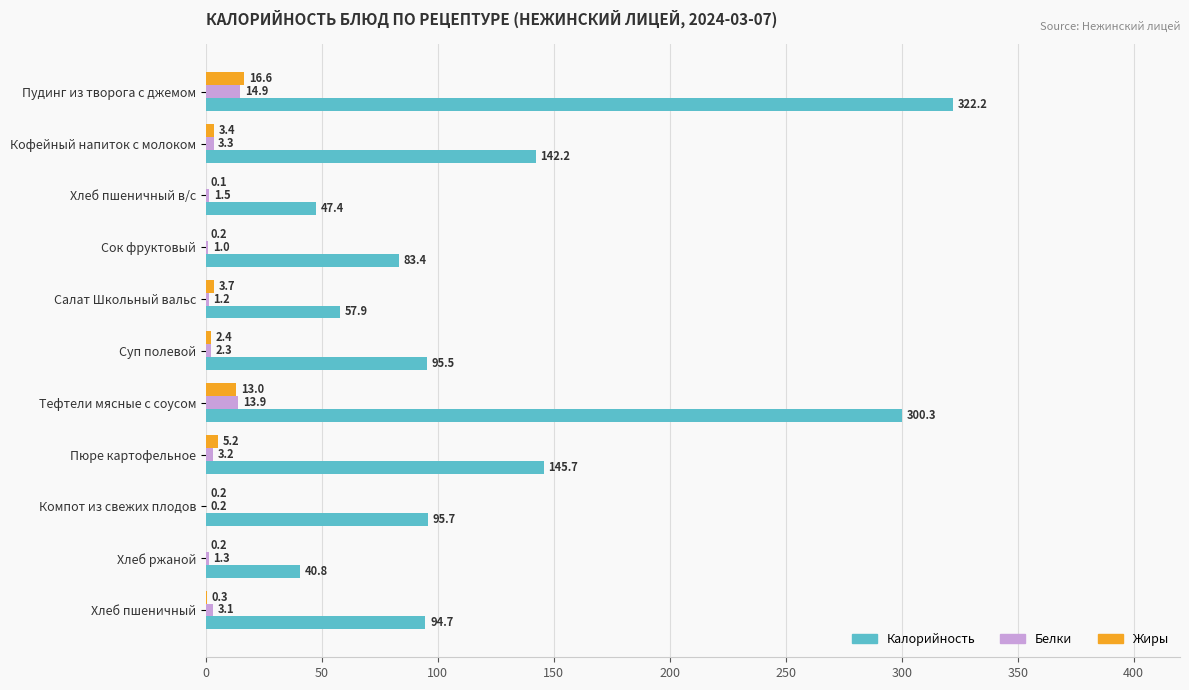

Read the Калорийность value at Пудинг из творога с джемом.

322.2